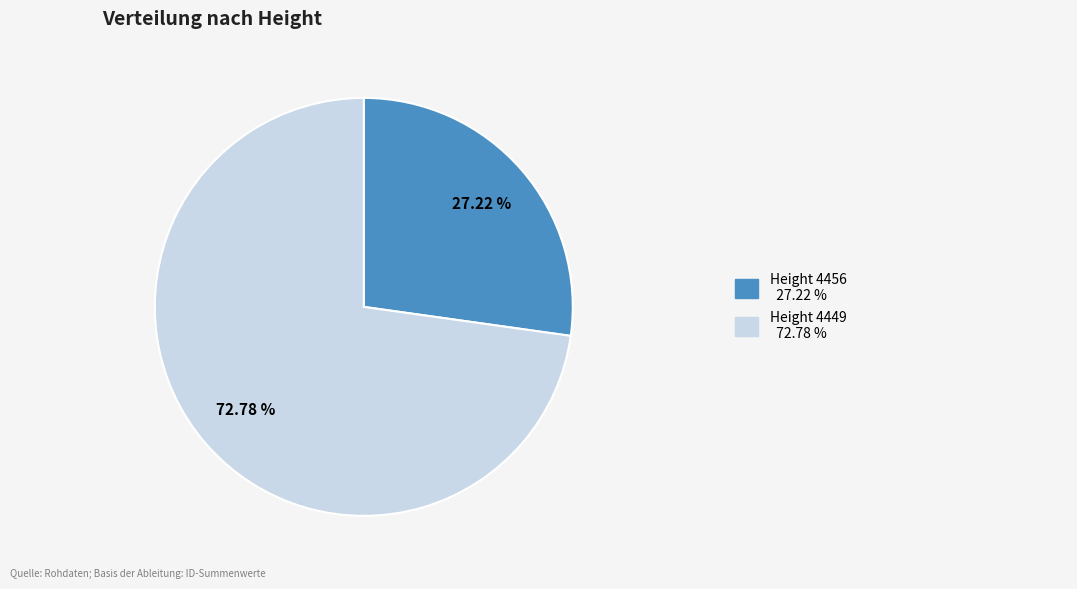

Does any single category account for the majority?

Yes